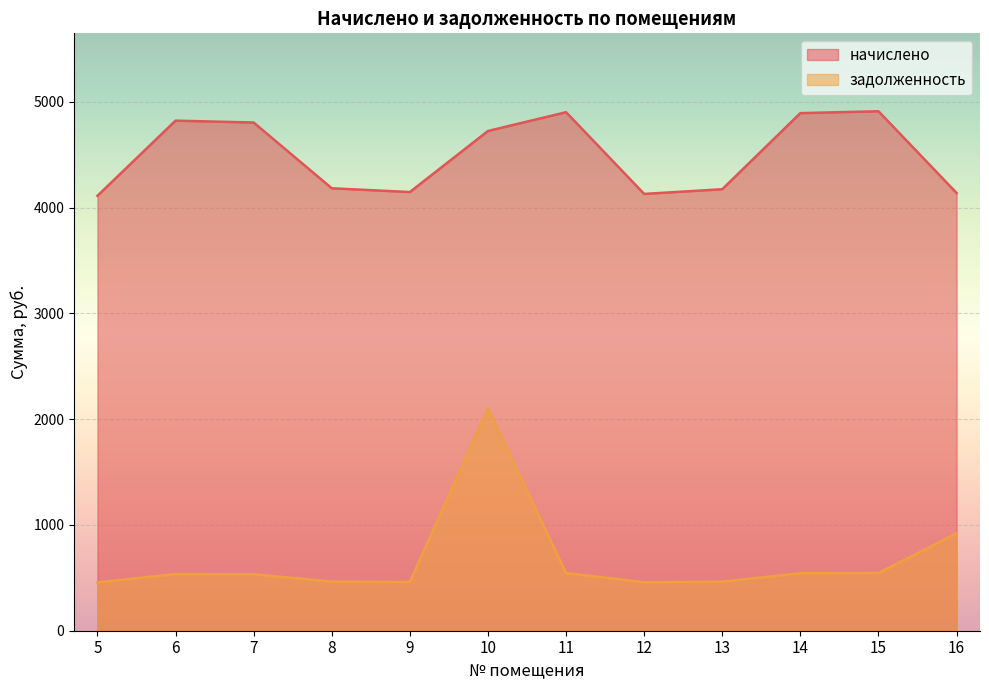

True or false: задолженность has more than 0 interior local peaks.

True